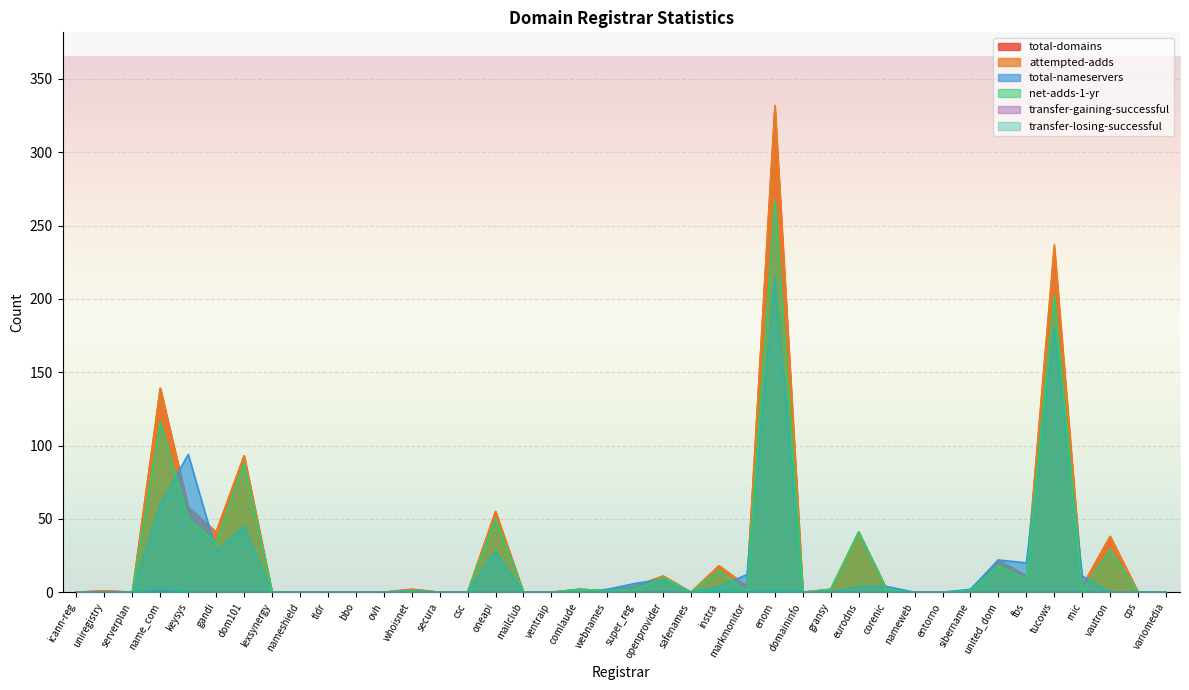

At which label does transfer-gaining-successful reach its peak?

name_com